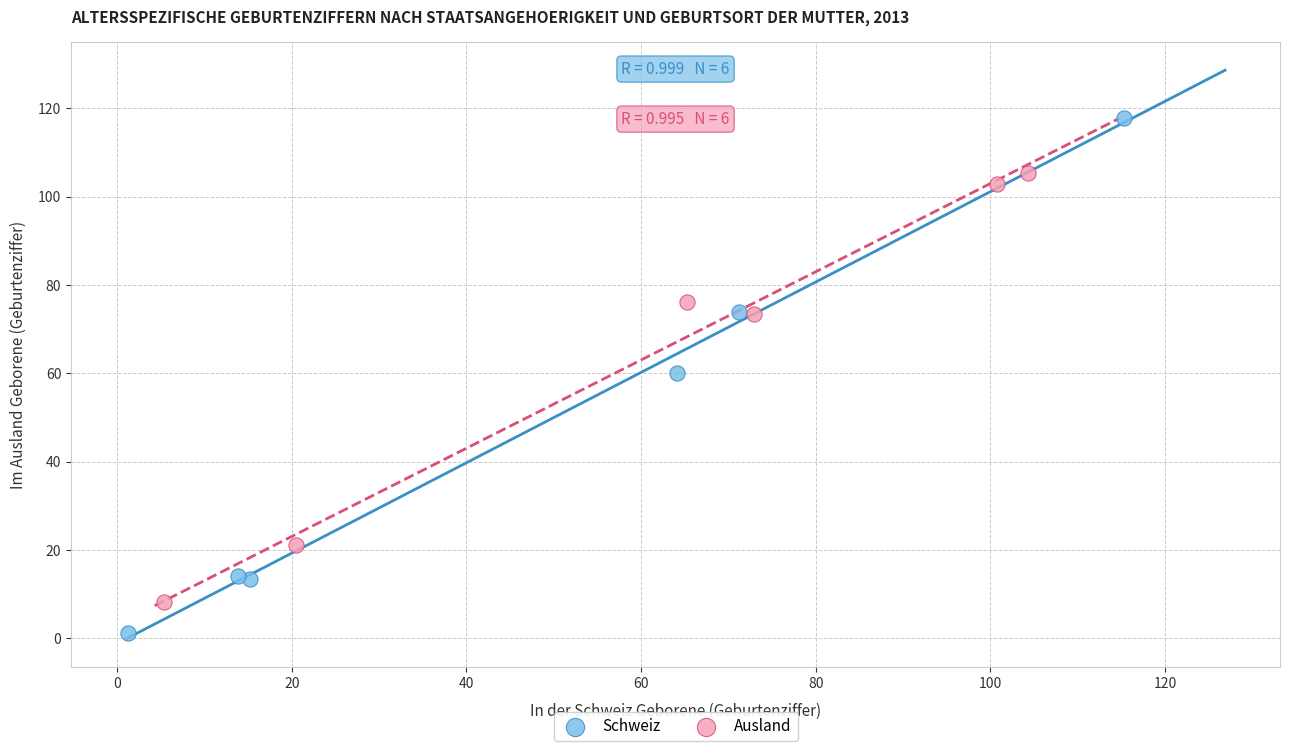

Which series contains the lowest Y value?

Schweiz